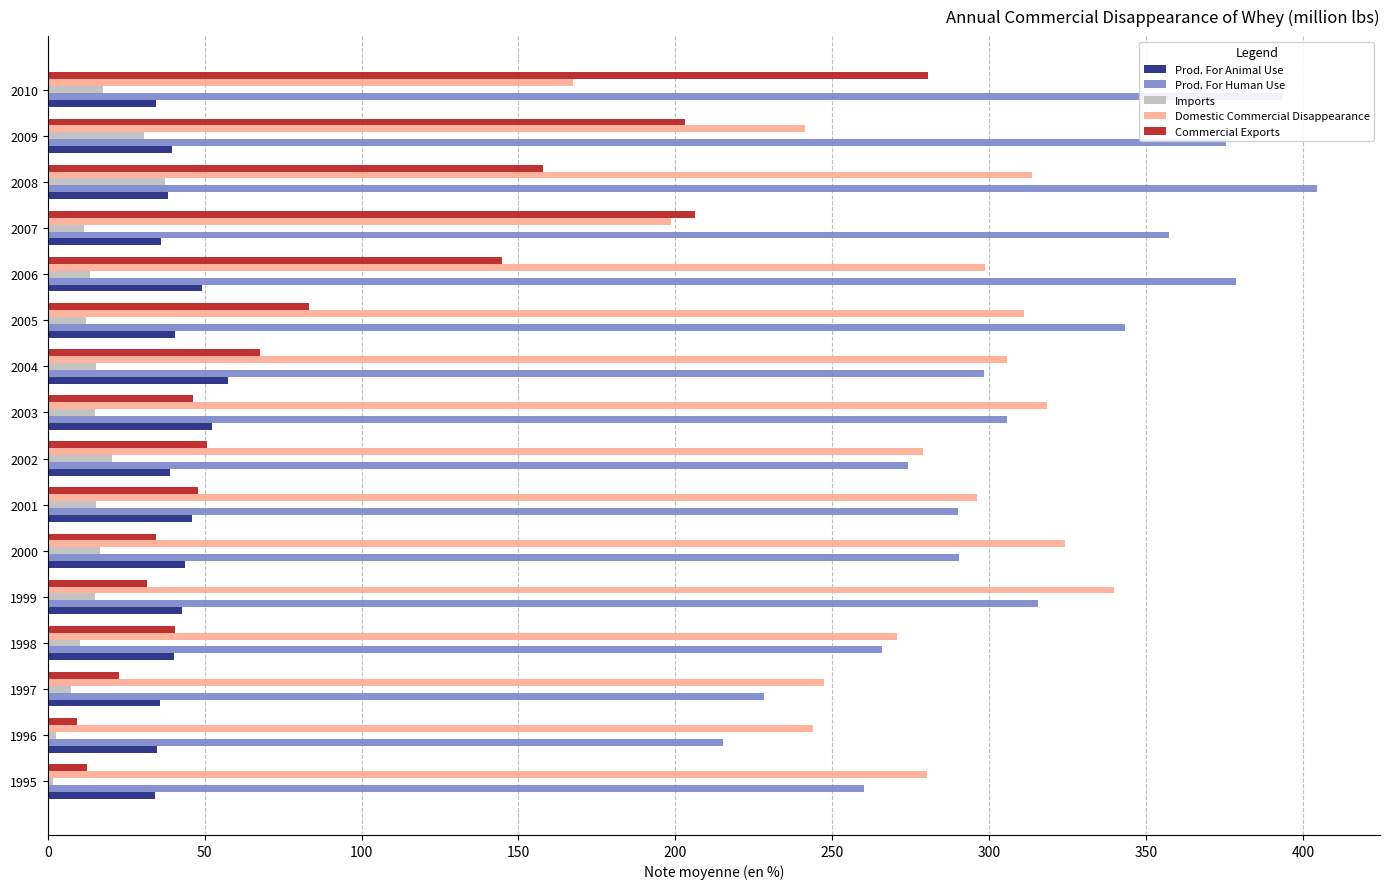

What are all the series names shown in the legend?

Prod. For Animal Use, Prod. For Human Use, Imports, Domestic Commercial Disappearance, Commercial Exports